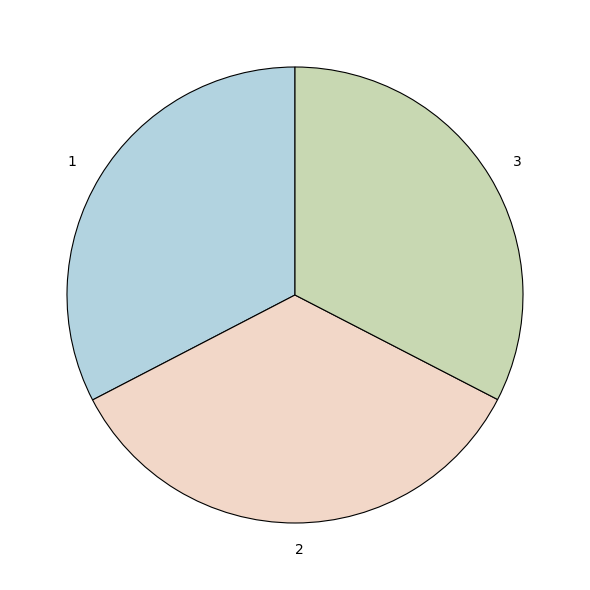

What is the ratio of the value at 2 to the value at 3?

1.1